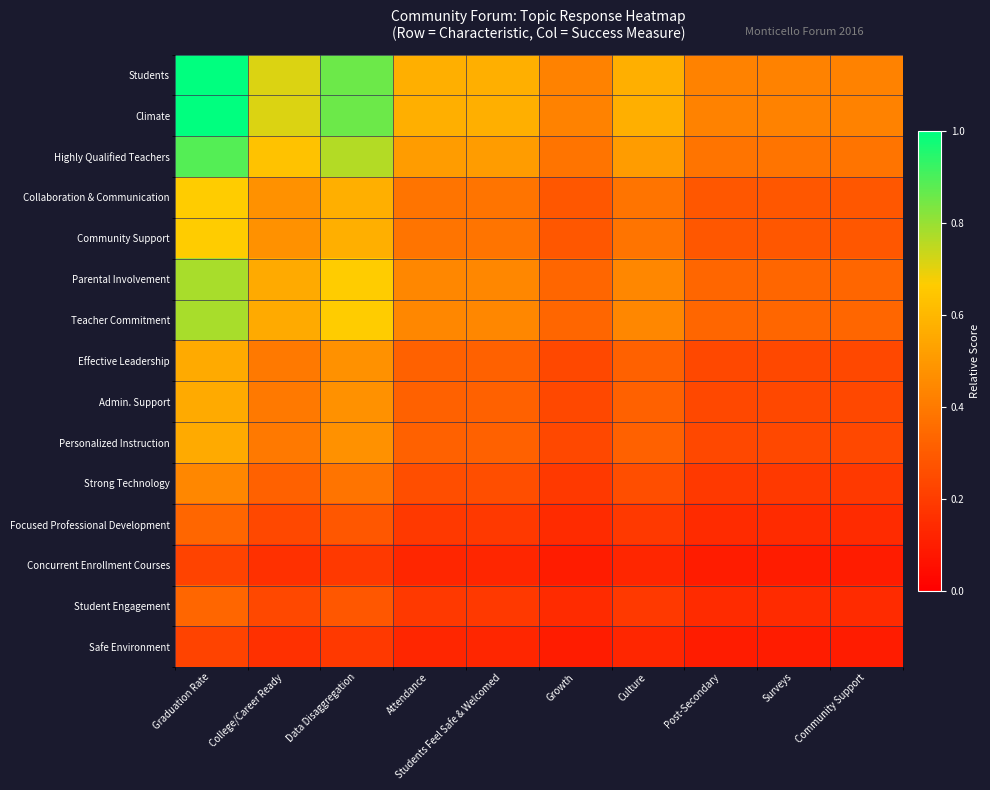

Rank the series at College/Career Ready from highest to lowest value.

Students, Climate, Highly Qualified Teachers, Parental Involvement, Teacher Commitment, Collaboration & Communication, Community Support, Effective Leadership, Admin. Support, Personalized Instruction, Strong Technology, Focused Professional Development, Student Engagement, Concurrent Enrollment Courses, Safe Environment